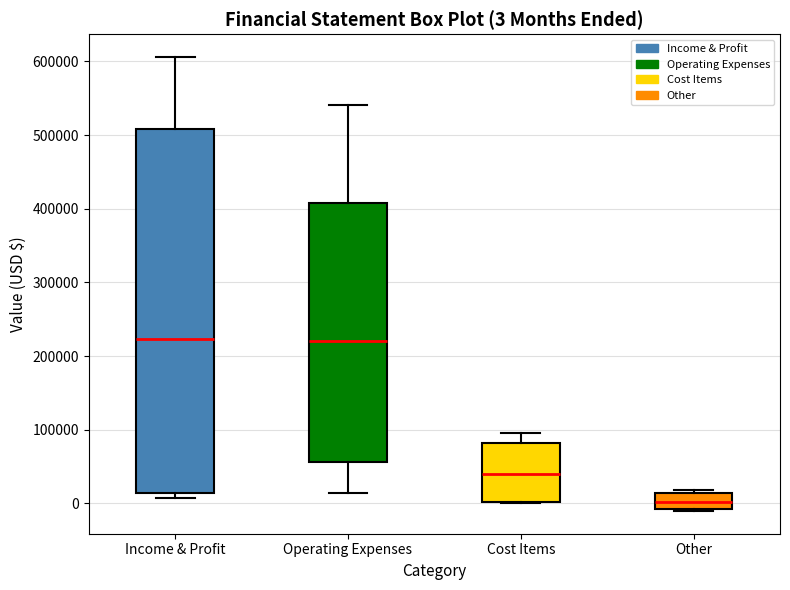

Which box's median line is the lowest?

Other